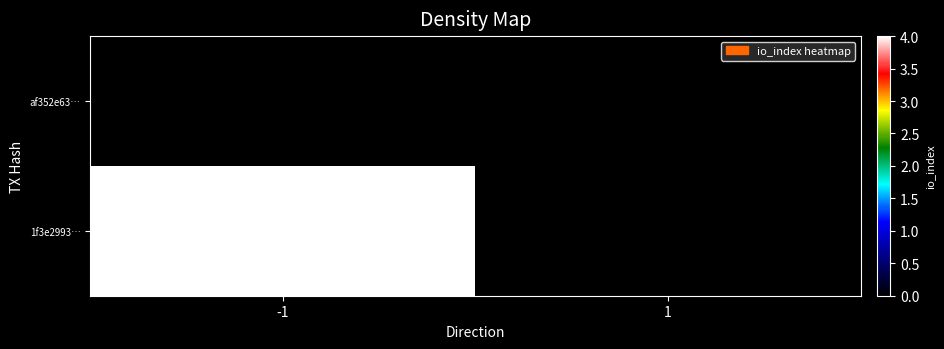

Reading left to right, transcribe all the data shown in this chart.

af352e63…: -1=0	1=0
1f3e2993…: -1=4	1=0